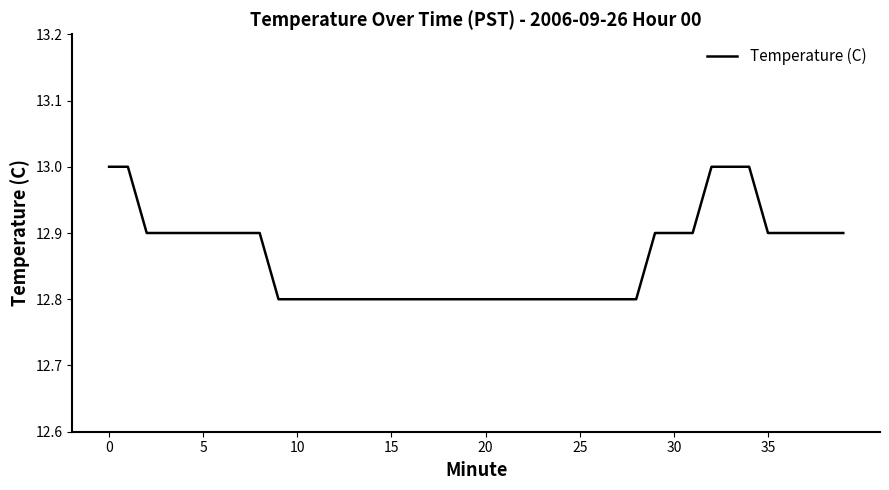

What is the greatest value displayed?

13.0